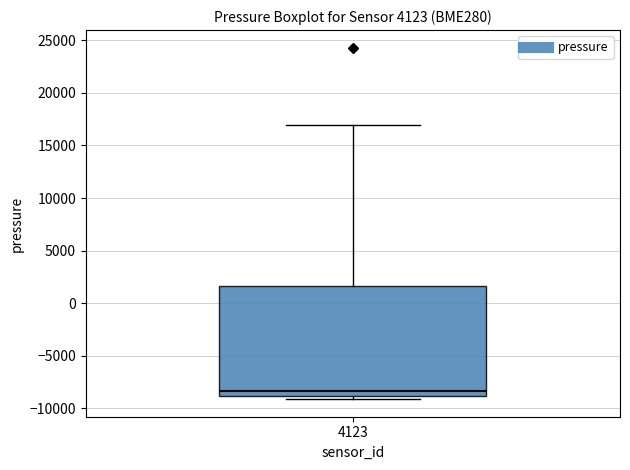

Transcribe this box plot: give where the median line is, the range the box spans, and where the two whiskers end, as read against the y-axis. The values are not printed on the chart, so give them approximately, as read against the axis.

median -8500, box -9000 to 1500, whiskers -9000 (just below the box's lower edge) to 17000